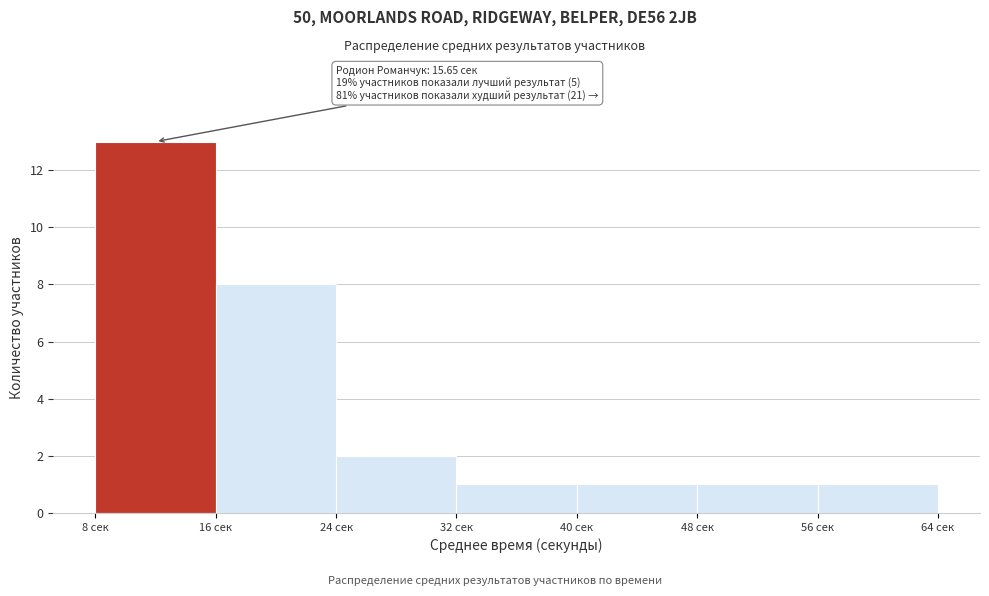

Which range on the x-axis has the tallest bar?

8 to 16